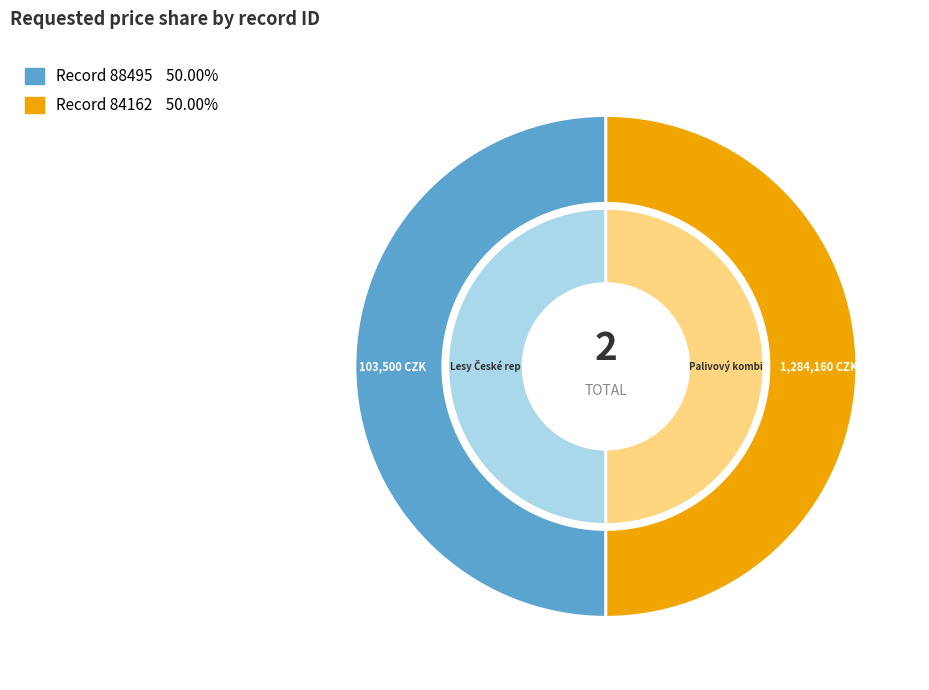

Which category has the smallest portion of the pie?

84162